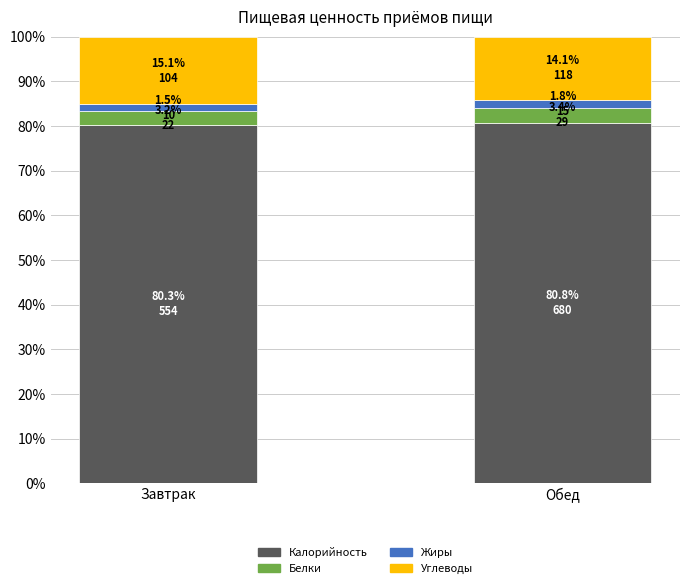

The value of Калорийность at Обед is 80.8. True or false?

True